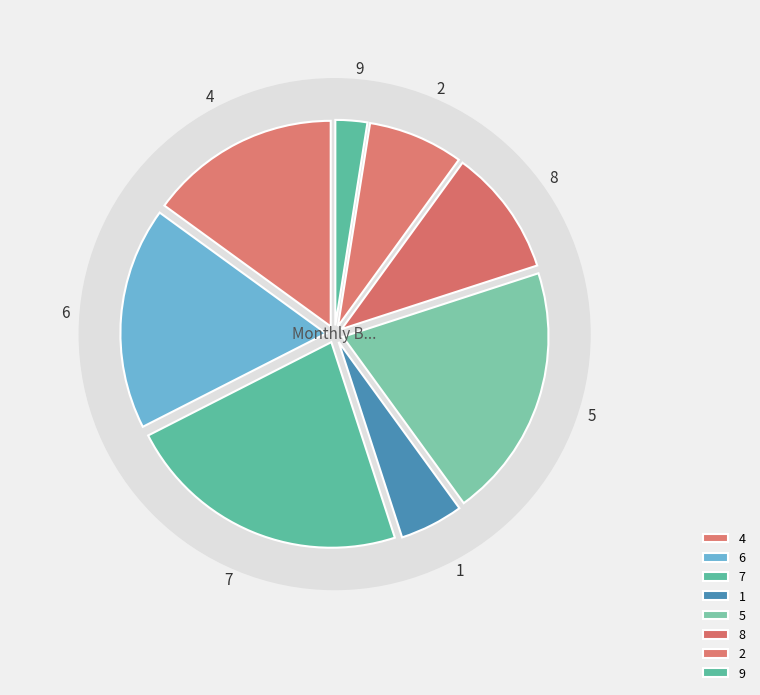

Is it true that 6 is 21% of the pie?

False